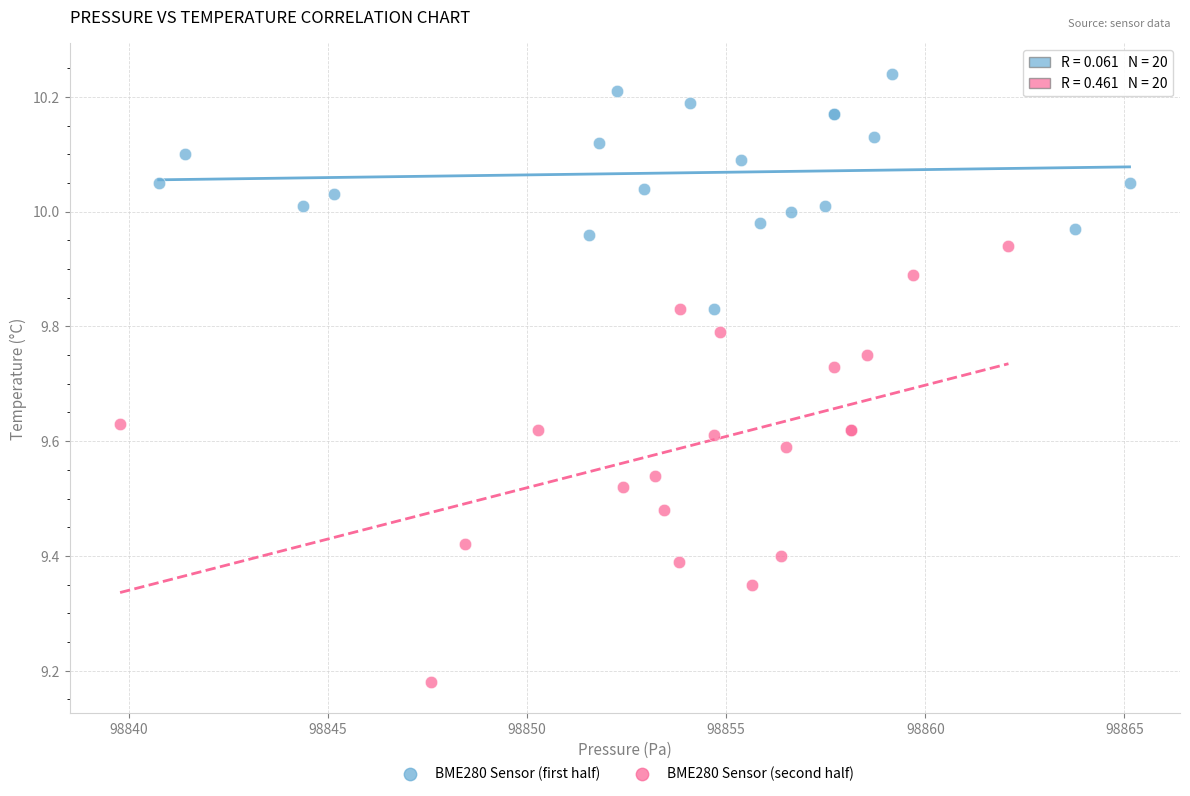

Which series contains the highest Y value?

BME280 Sensor (first half)